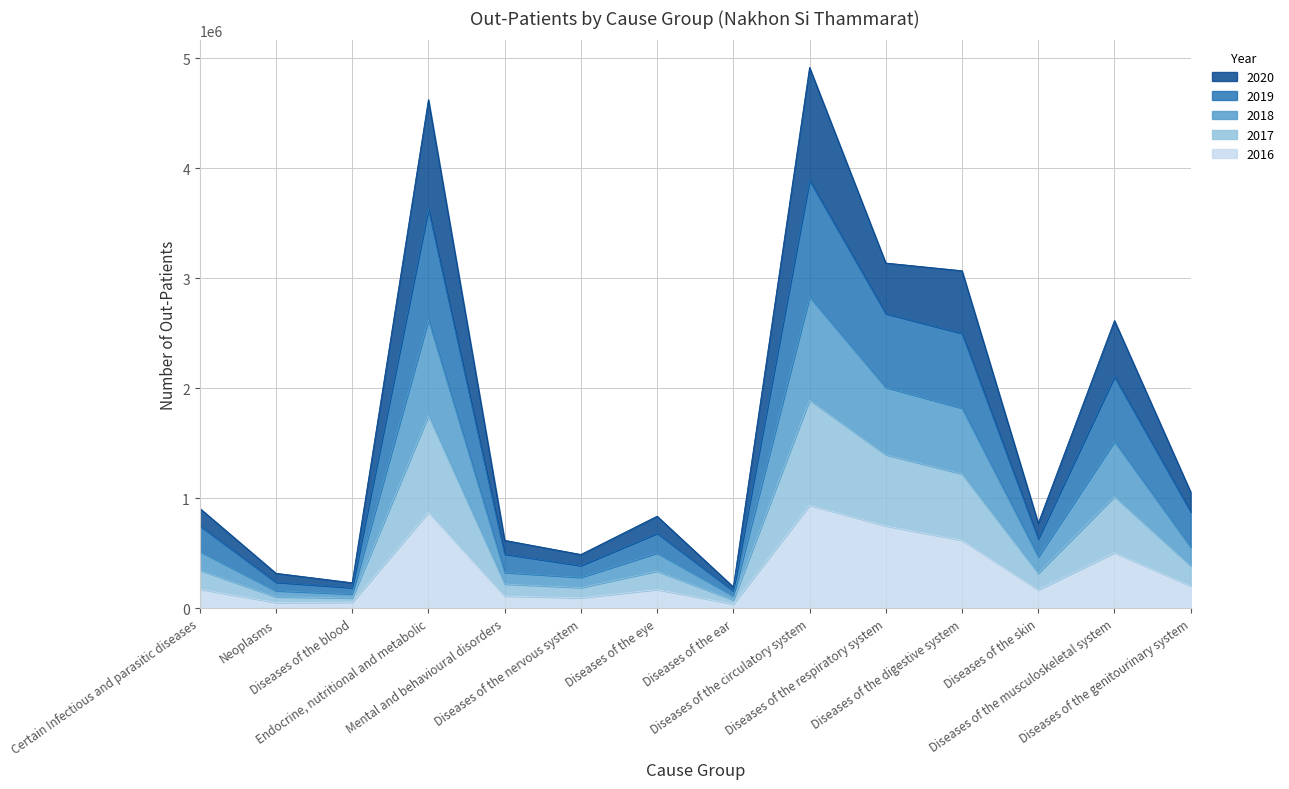

What is the label of the 4th point from the left?

Endocrine, nutritional and metabolic